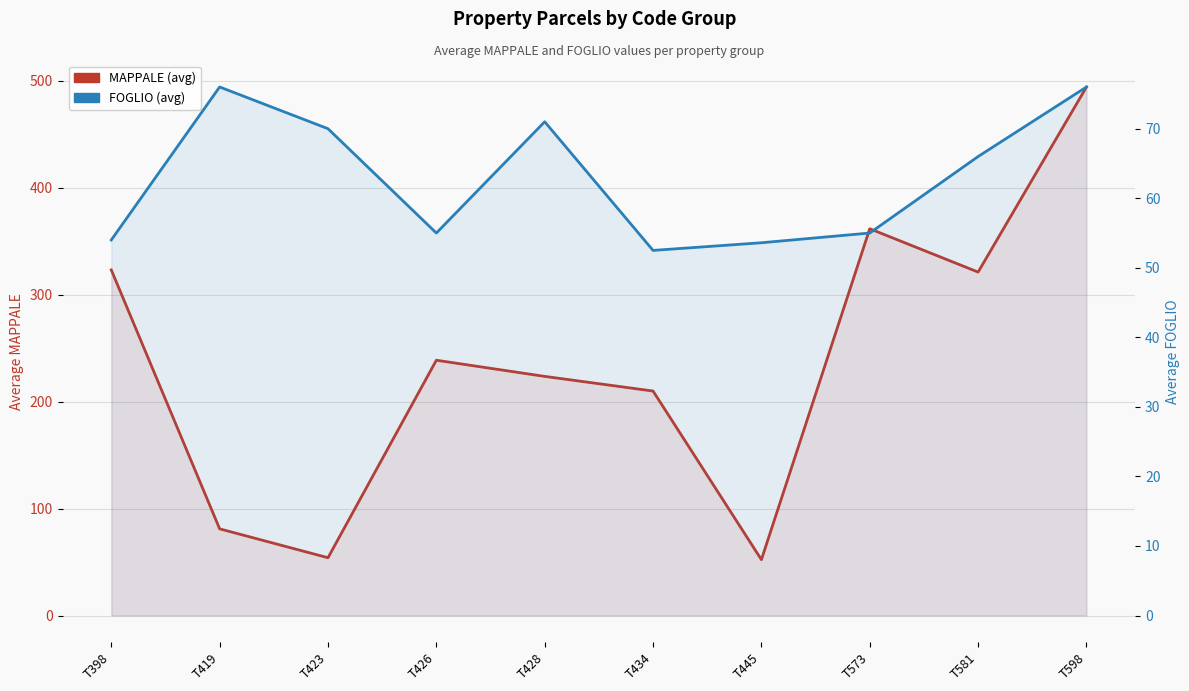

How many lines are shown in the chart?

2